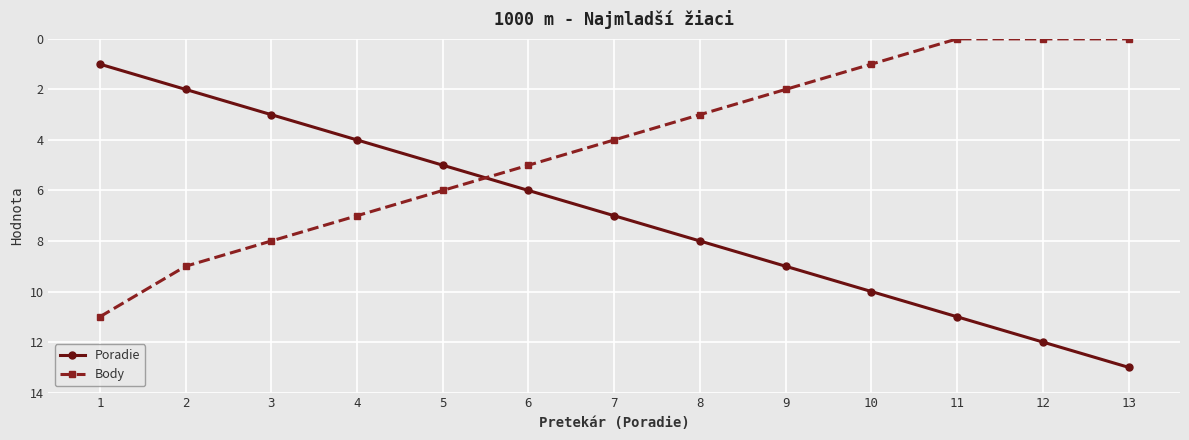

Rank the series by their maximum value, from highest to lowest.

Poradie, Body